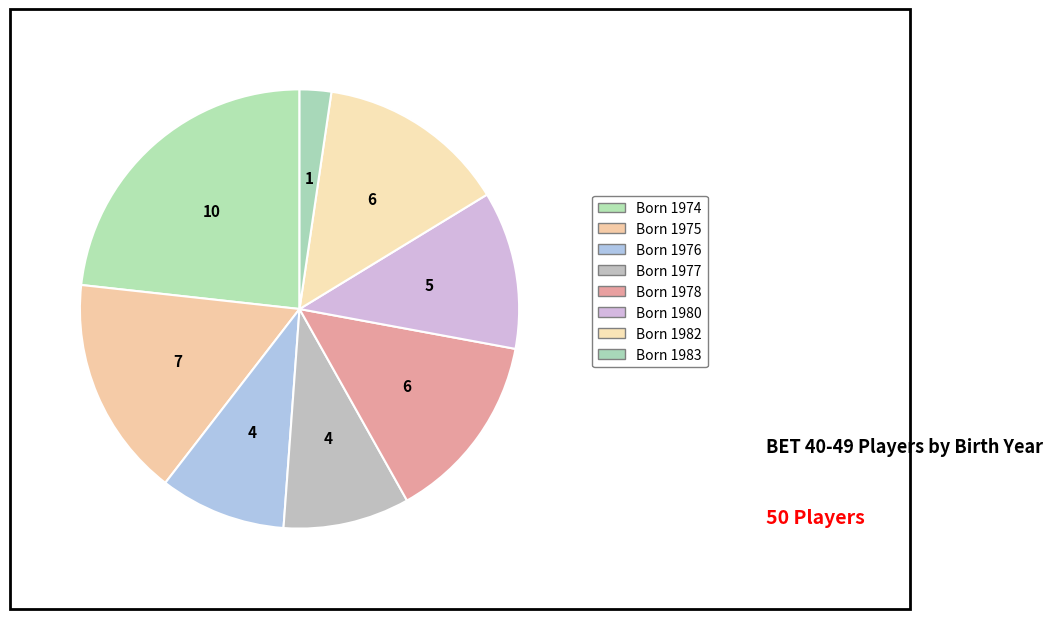

Is there any slice that represents more than half of the pie?

No